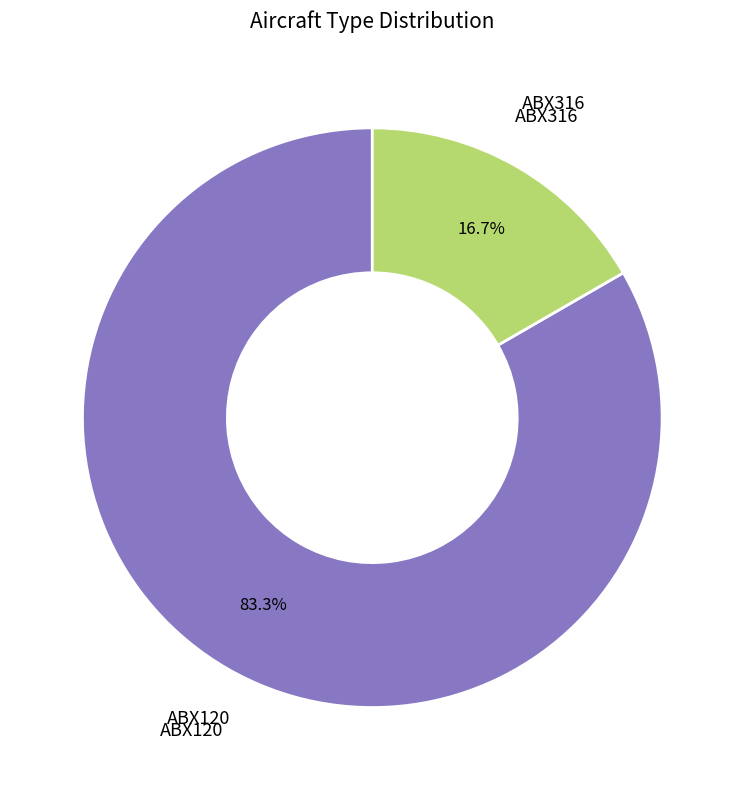

Is there any slice that represents more than half of the pie?

Yes